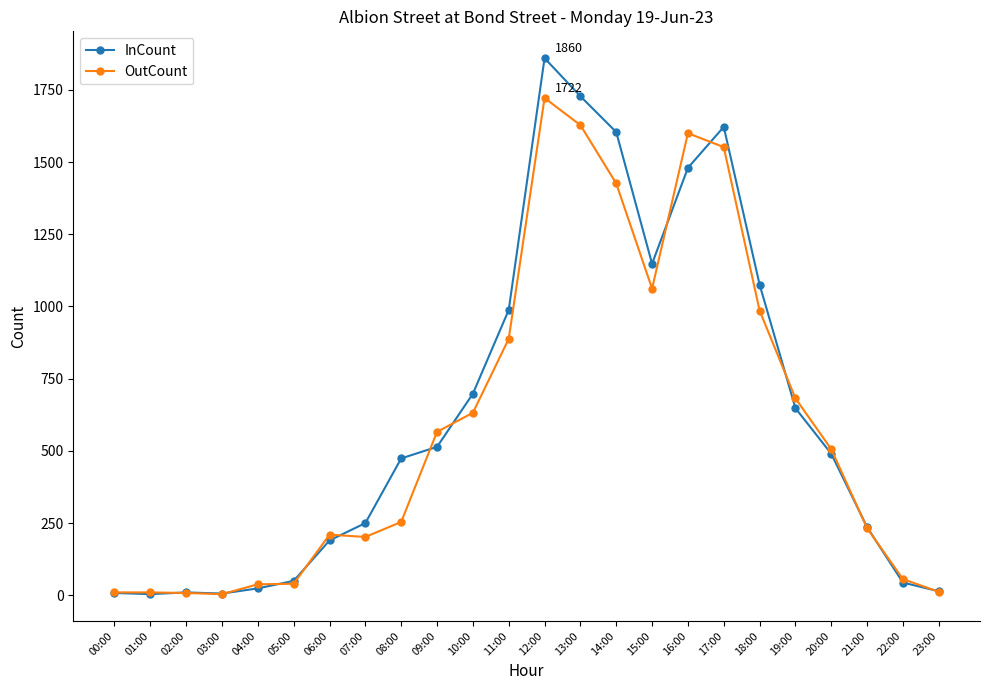

Which series has the largest range (max minus min)?

InCount